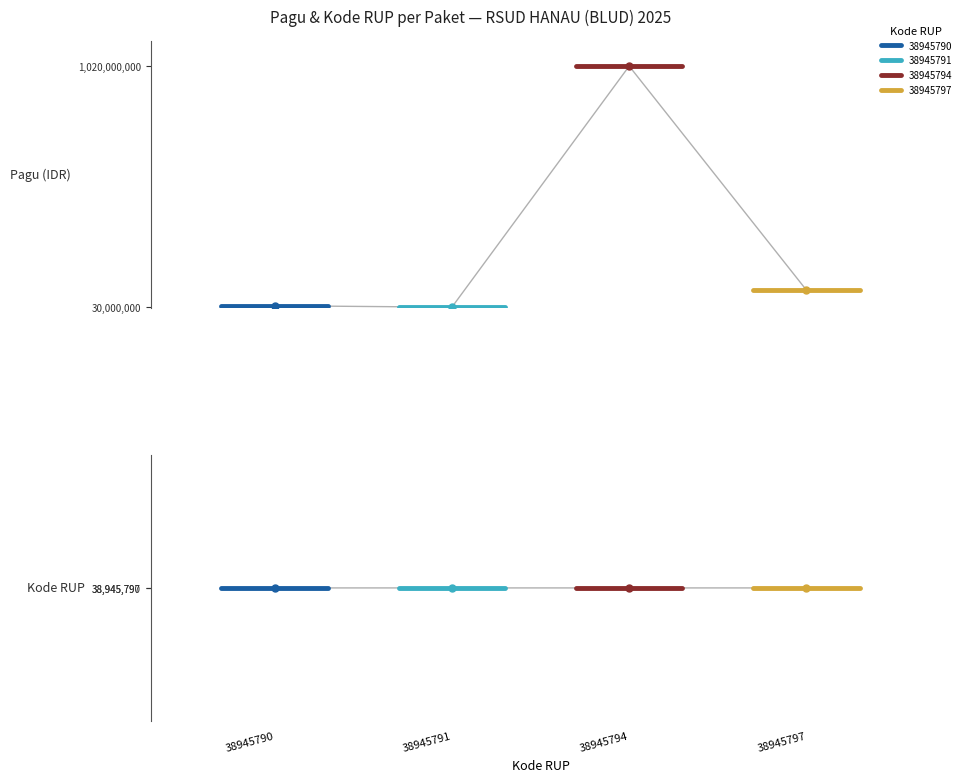

Reading left to right, transcribe all the data shown in this chart.

Pagu: 38945790=36000000	38945791=30000000	38945794=1020000000	38945797=100000000
Kode RUP: 38945790=38945790	38945791=38945791	38945794=38945794	38945797=38945797